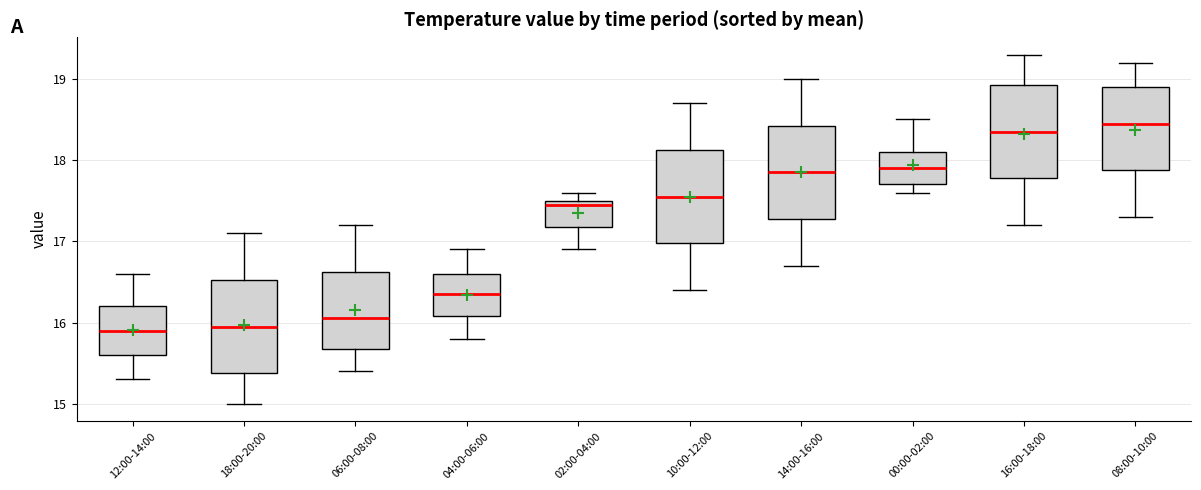

Where does the lower whisker of the box for 14:00-16:00 end on the y-axis? The values are not printed on the chart, so give them approximately, as read against the axis.

16.7